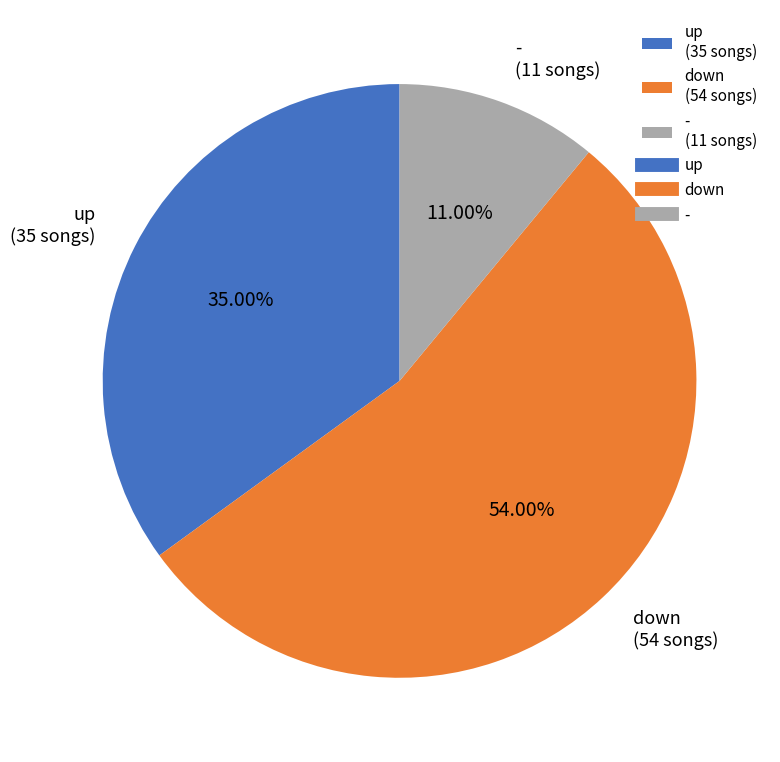

Which has a higher value, down (54 songs) or up (35 songs)?

down (54 songs)